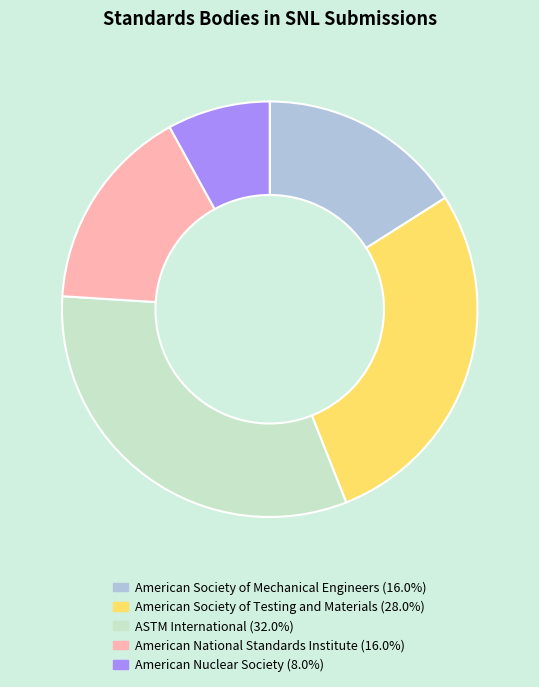

Does any single category account for the majority?

No